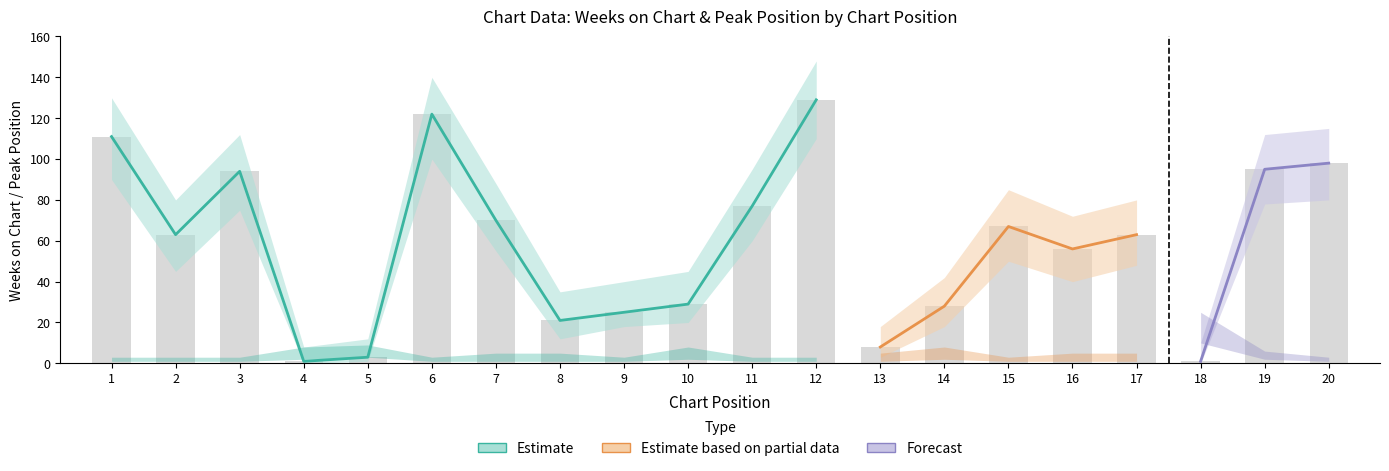

The Weeks on Chart series shows 95 at 19. True or false?

True